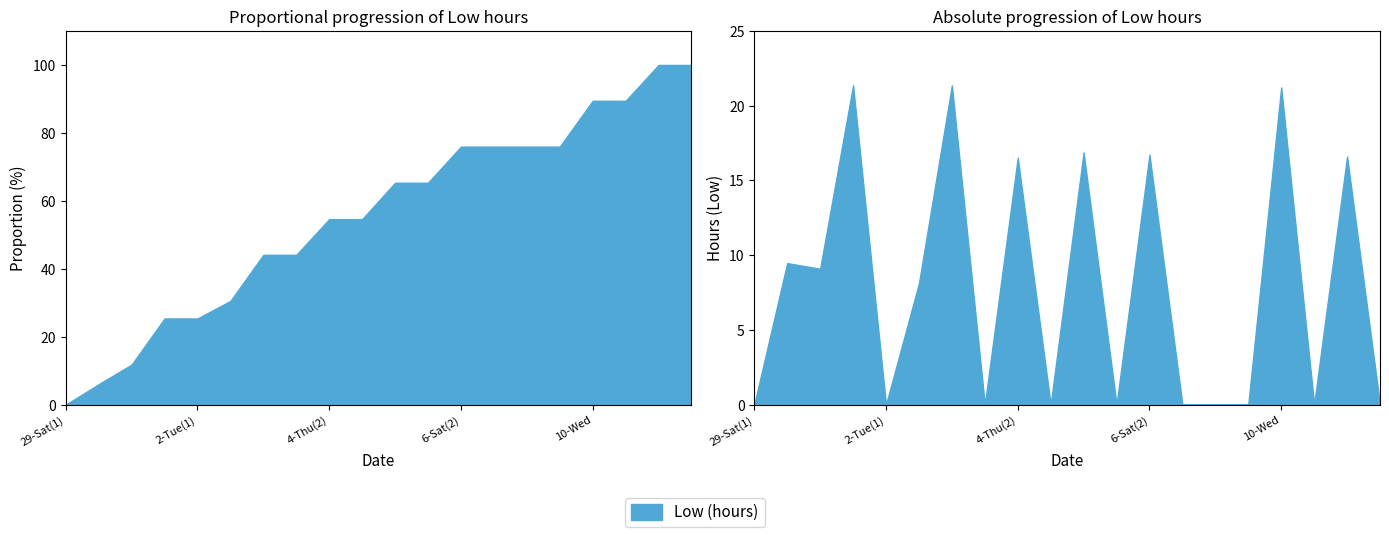

What is the approximate value at 4-Thu(2)?

16.5